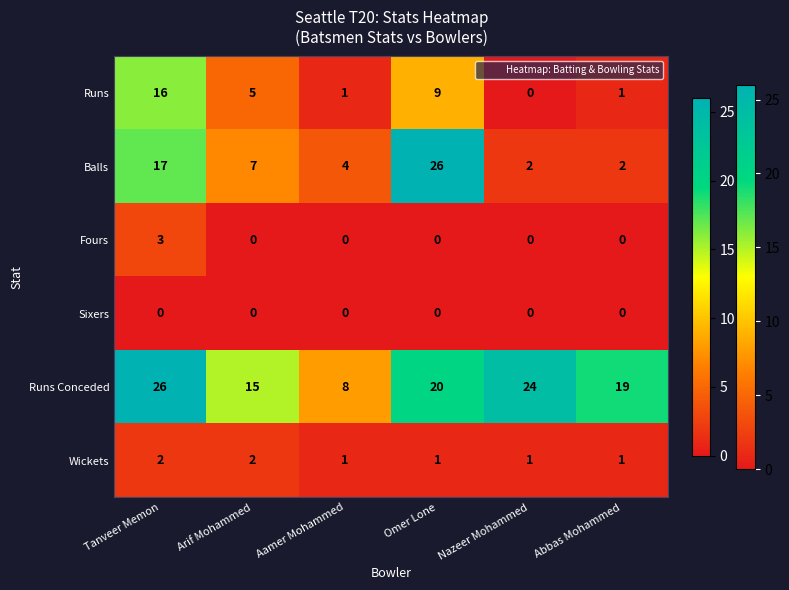

What is the total value across all series at Abbas Mohammed?

23